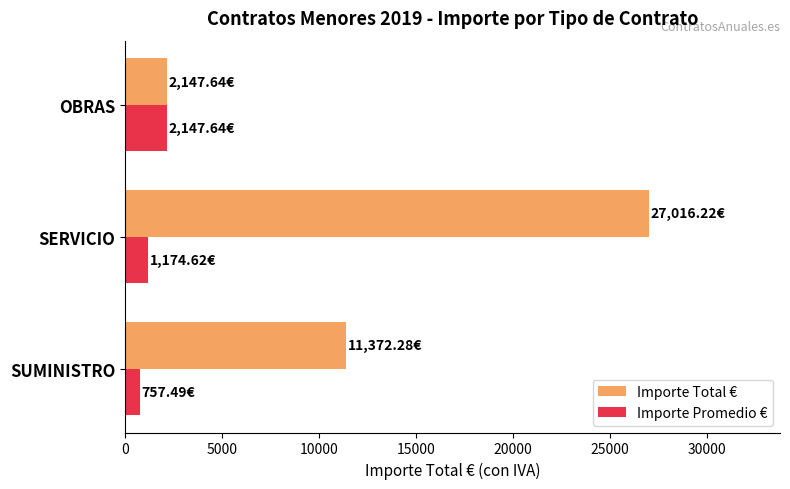

List the series in order of their peak value, highest first.

Importe Total €, Importe Promedio €